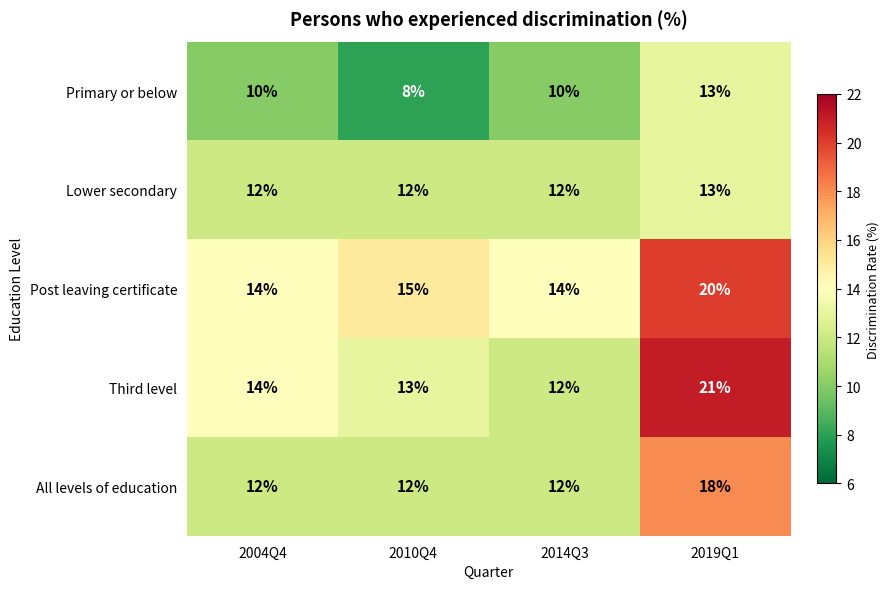

How many values in the Post leaving certificate series are below 15?

2